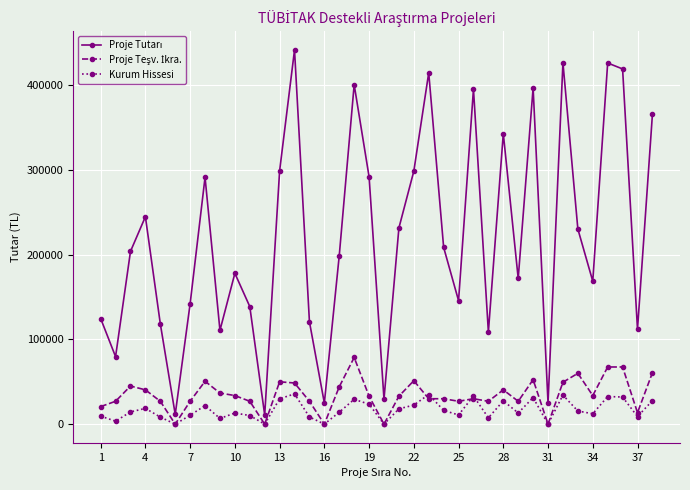

What is the highest value of the Kurum Hissesi series?

35750